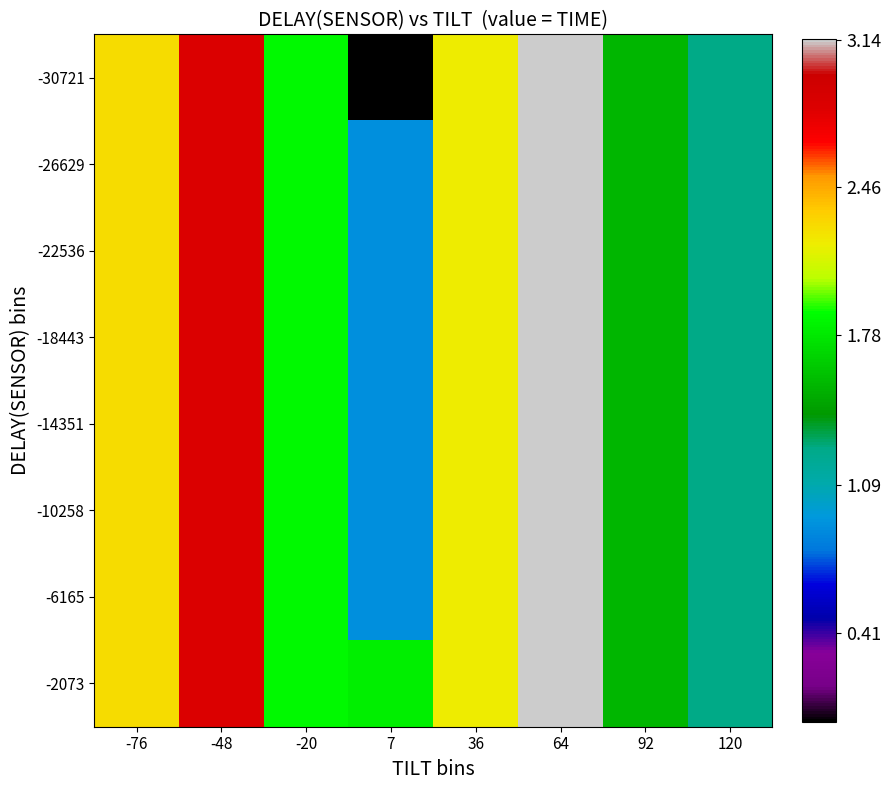

Reading right to left, extract all data points from this chart.

-30721: 120=1.3	92=1.6	64=3.1	36=2.2	7=0.0	-20=1.9	-48=2.8	-76=2.3
-26629: 120=1.3	92=1.6	64=3.1	36=2.2	7=0.9	-20=1.9	-48=2.8	-76=2.3
-22536: 120=1.3	92=1.6	64=3.1	36=2.2	7=0.9	-20=1.9	-48=2.8	-76=2.3
-18443: 120=1.3	92=1.6	64=3.1	36=2.2	7=0.9	-20=1.9	-48=2.8	-76=2.3
-14351: 120=1.3	92=1.6	64=3.1	36=2.2	7=0.9	-20=1.9	-48=2.8	-76=2.3
-10258: 120=1.3	92=1.6	64=3.1	36=2.2	7=0.9	-20=1.9	-48=2.8	-76=2.3
-6165: 120=1.3	92=1.6	64=3.1	36=2.2	7=0.9	-20=1.9	-48=2.8	-76=2.3
-2073: 120=1.3	92=1.6	64=3.1	36=2.2	7=1.8	-20=1.9	-48=2.8	-76=2.3